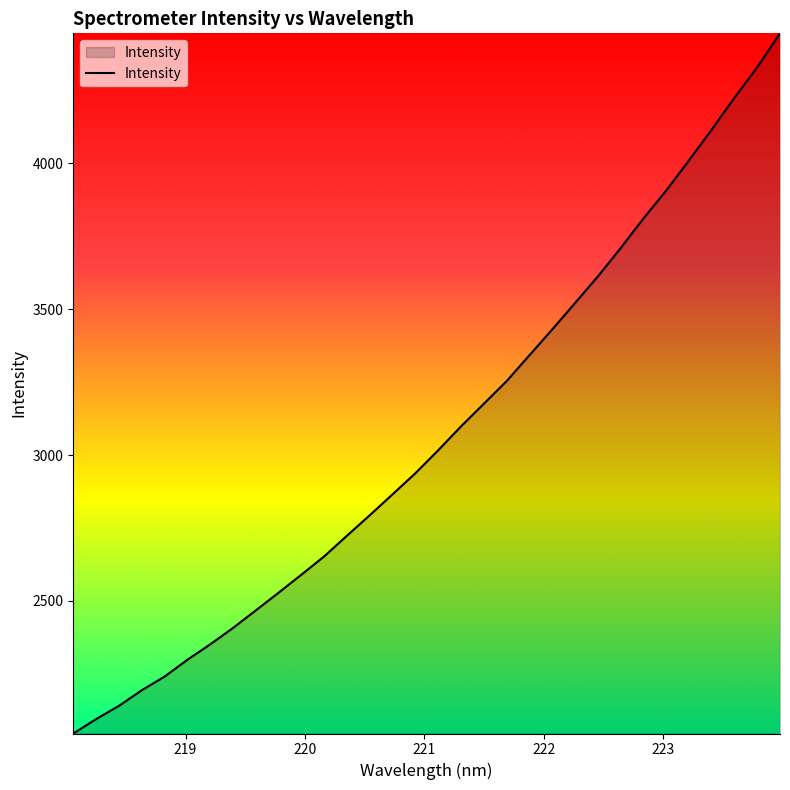

What is the greatest value displayed?

4446.3